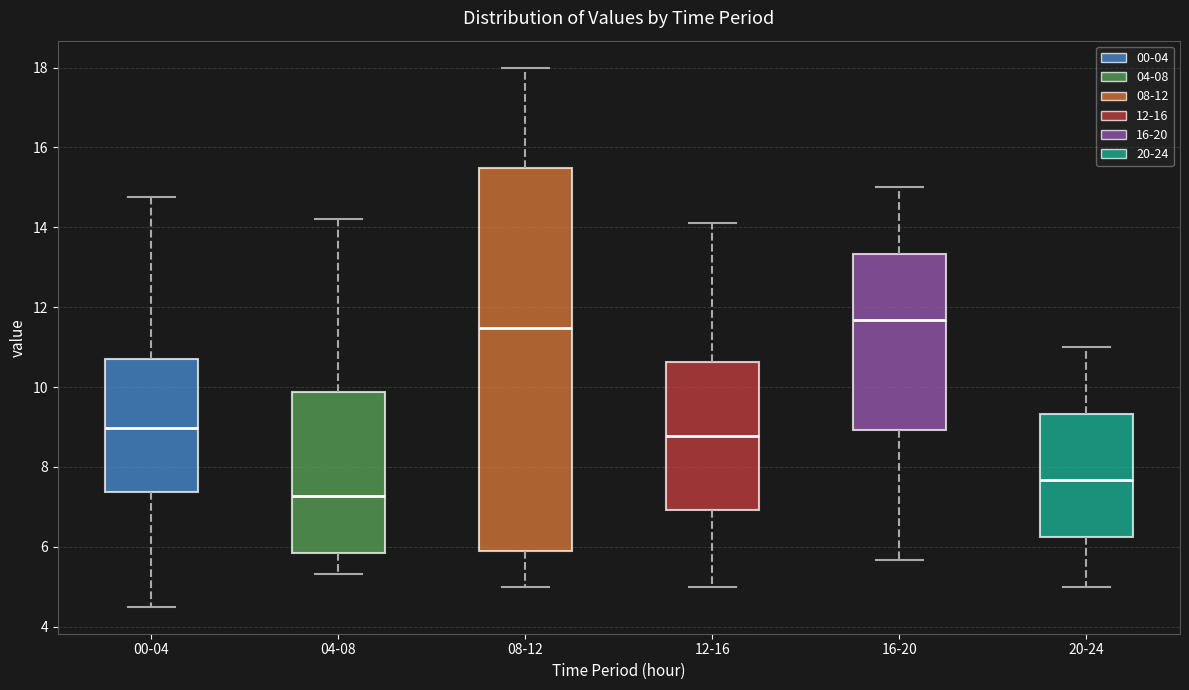

Where is the lower edge of the box for 08-12 on the y-axis? The values are not printed on the chart, so give them approximately, as read against the axis.

6.0